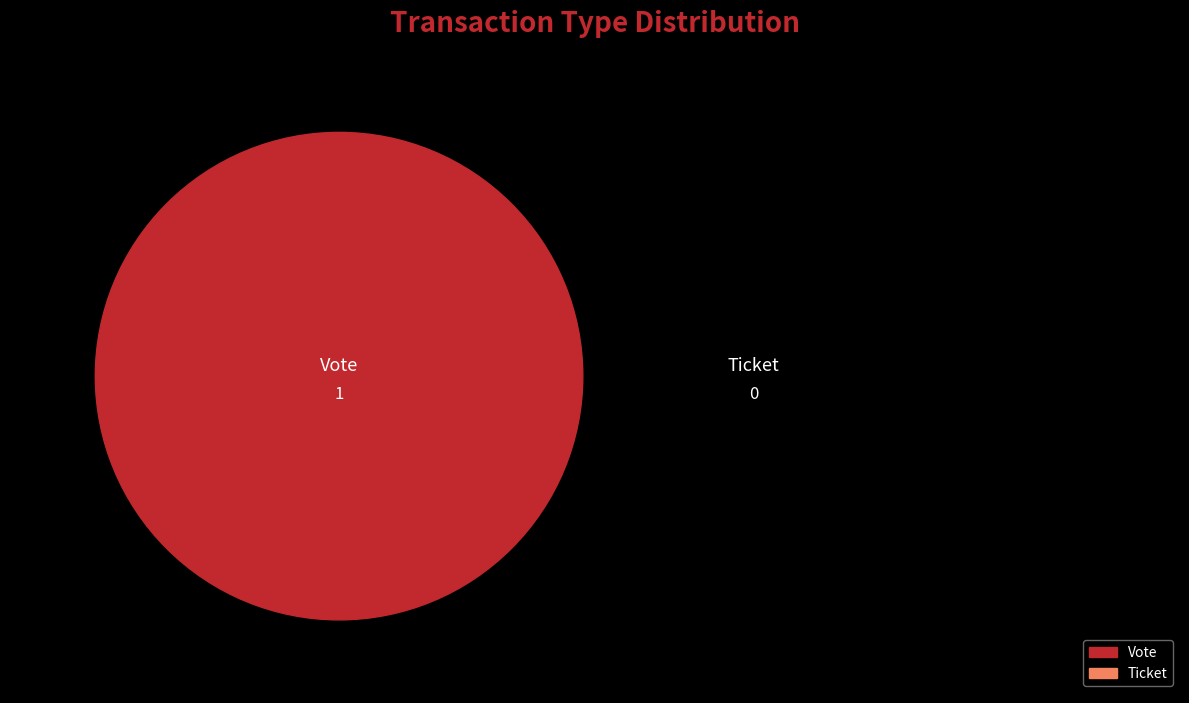

How many segments does this pie chart have?

2